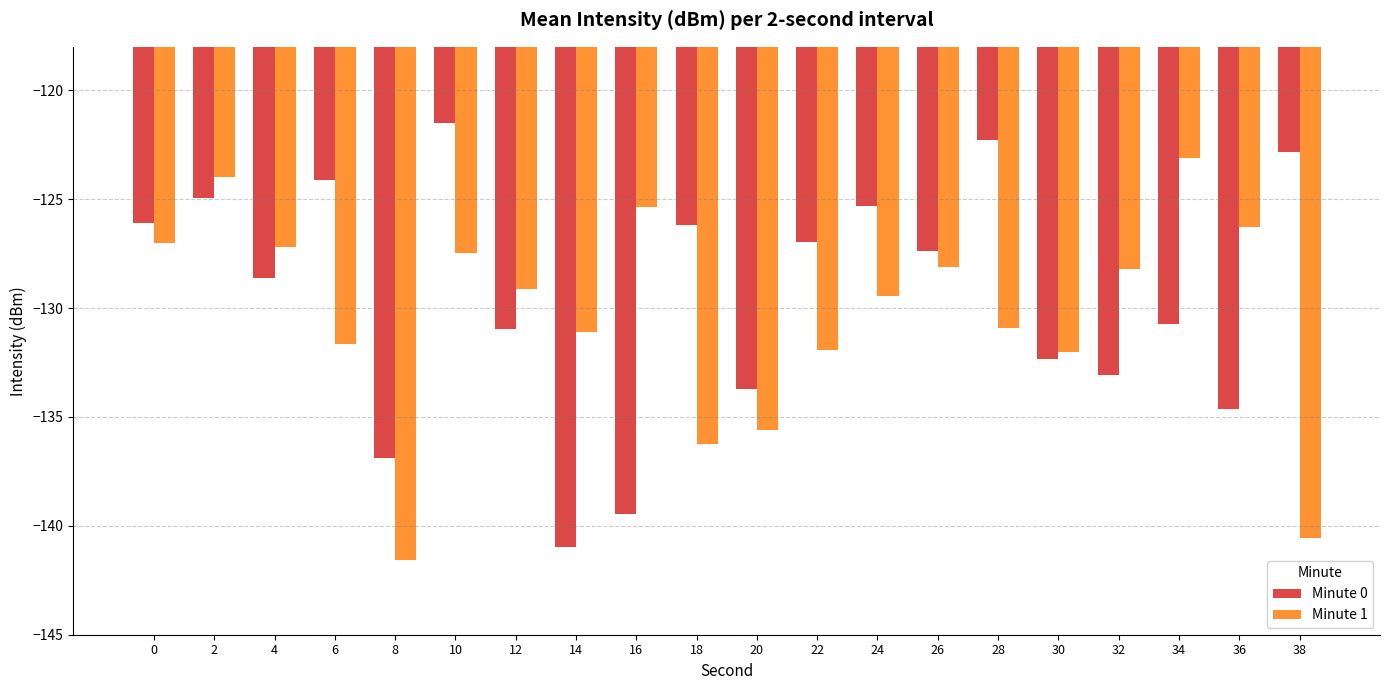

What is the sum of the Minute 1 values at 30 and 10?

-259.5